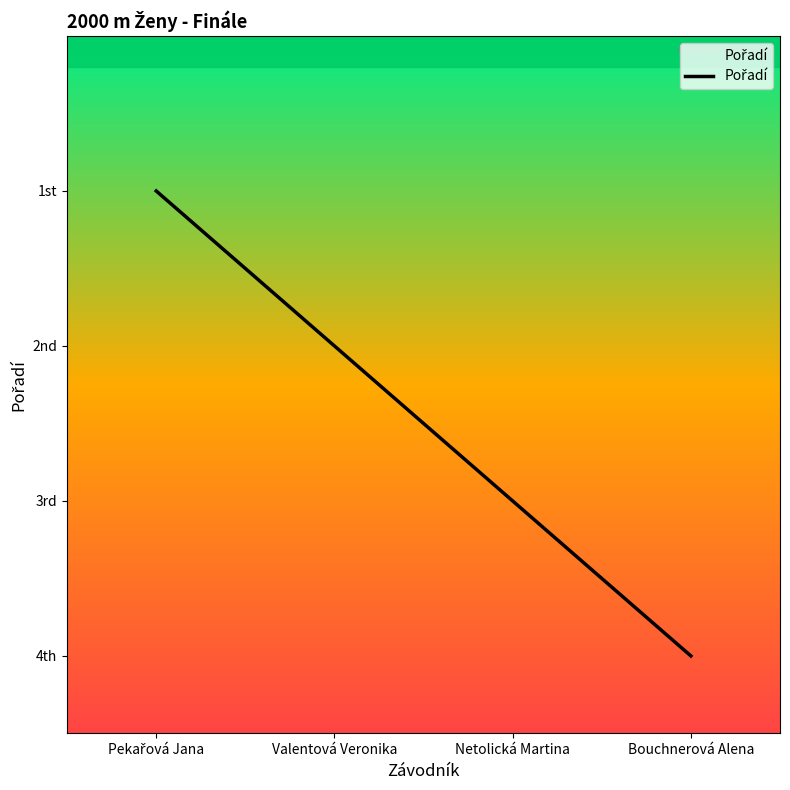

Approximately how many times larger is the value at Netolická Martina compared to Bouchnerová Alena?

0.8